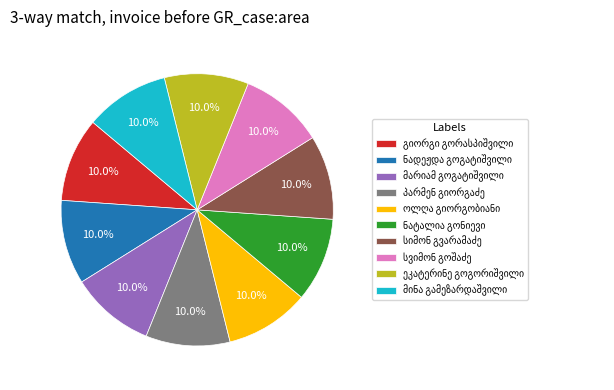

Does any single category account for the majority?

No